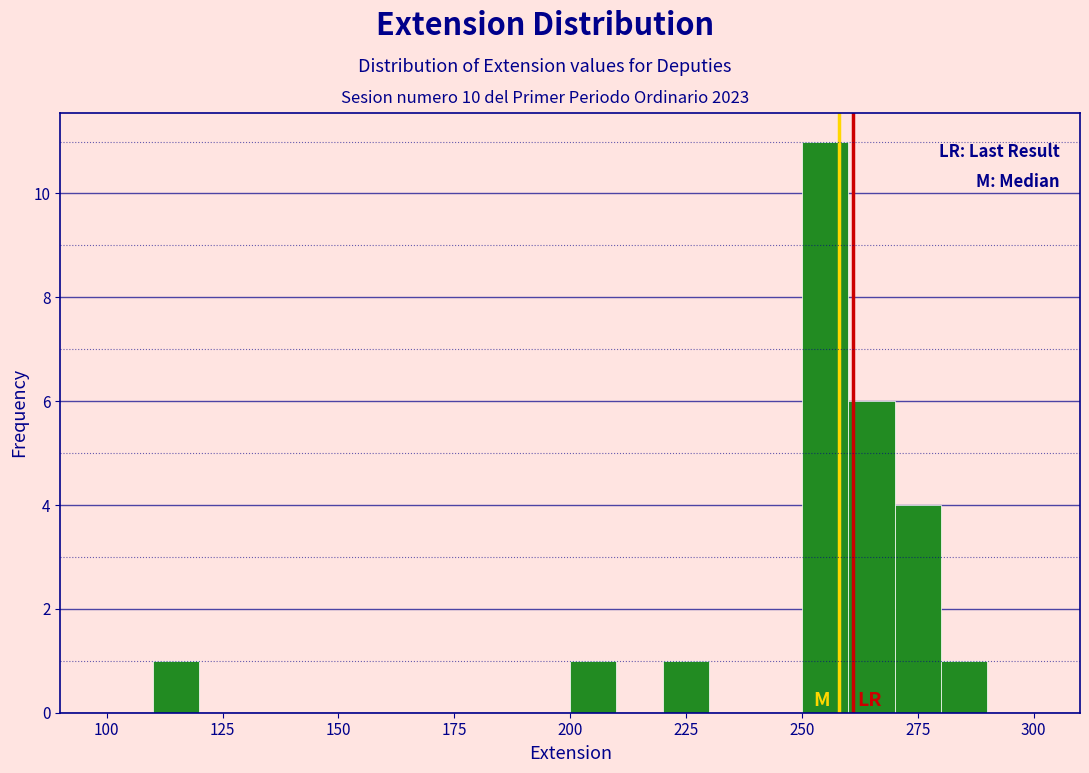

Read against the x-axis, roughly where is the centre of the tallest bar?

255